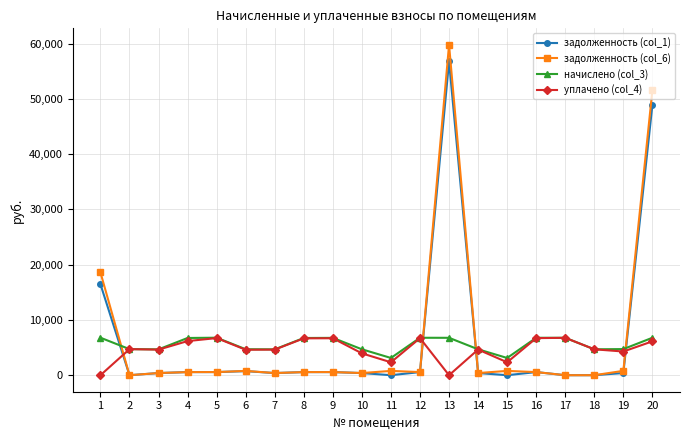

How many interior local valleys does the начислено (col_3) series have?

5